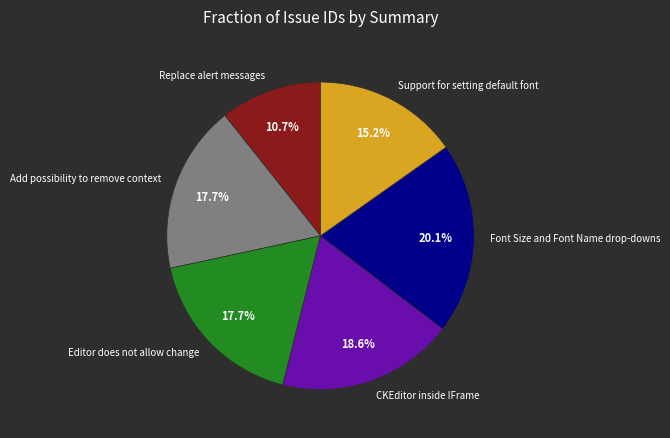

How many slices are in this pie chart?

6